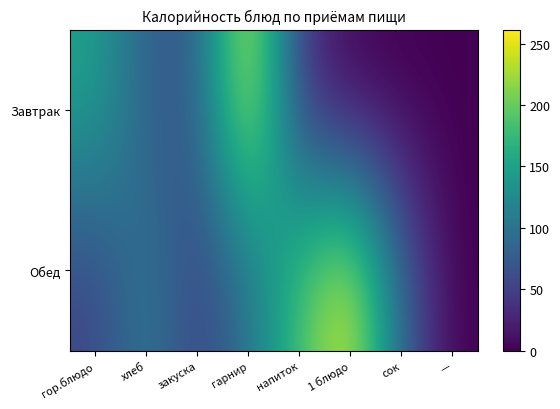

Rank the series by their average value, from lowest to highest.

Завтрак, Обед